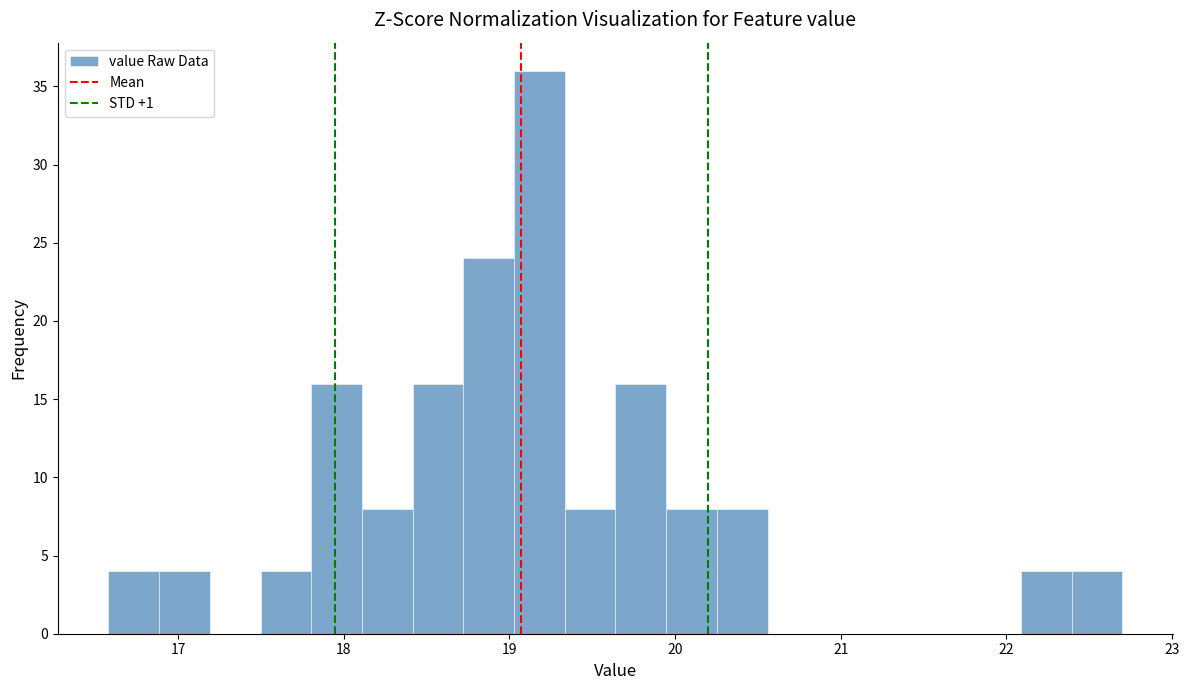

Around what value on the x-axis is the tallest bar? Give the approximate position of its centre, as read against the axis.

19.2